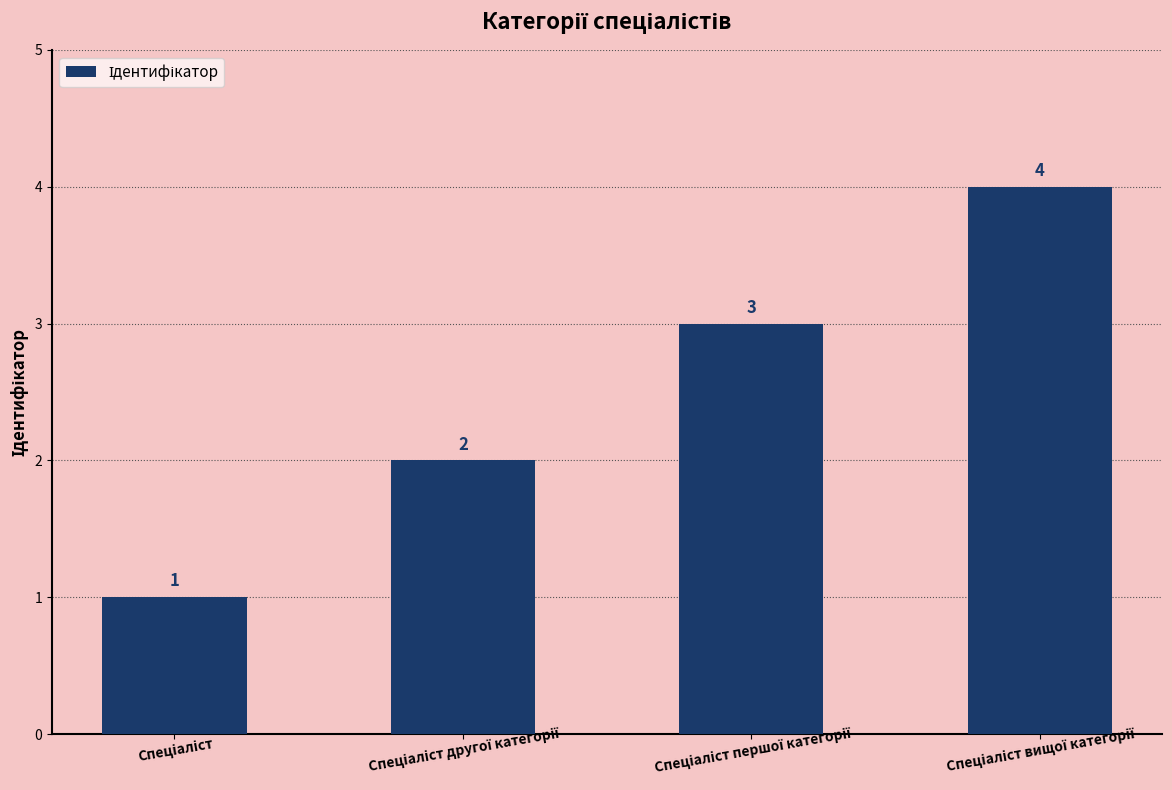

What is the sum of all values?

10